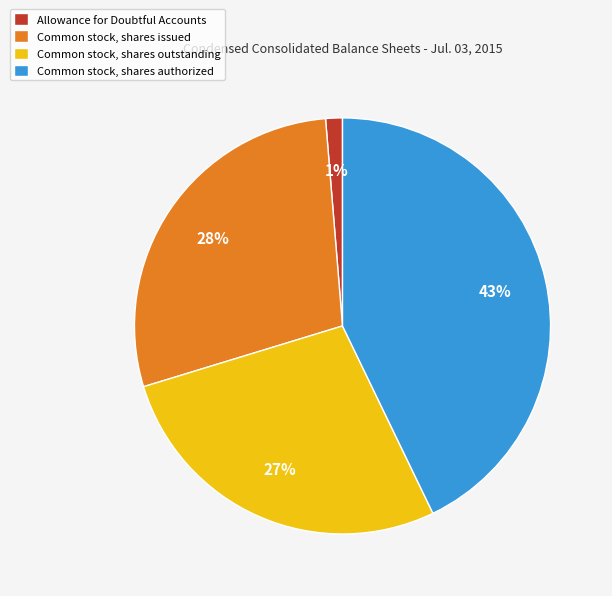

The Common stock, shares issued slice represents 28% of the pie. True or false?

True